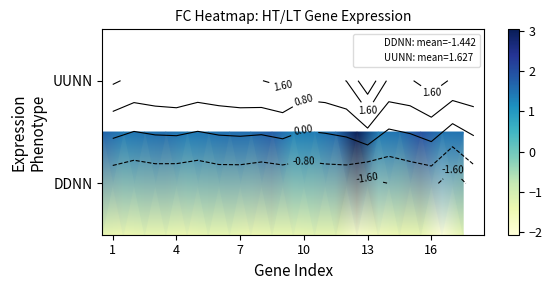

How many data points does each series have?

18